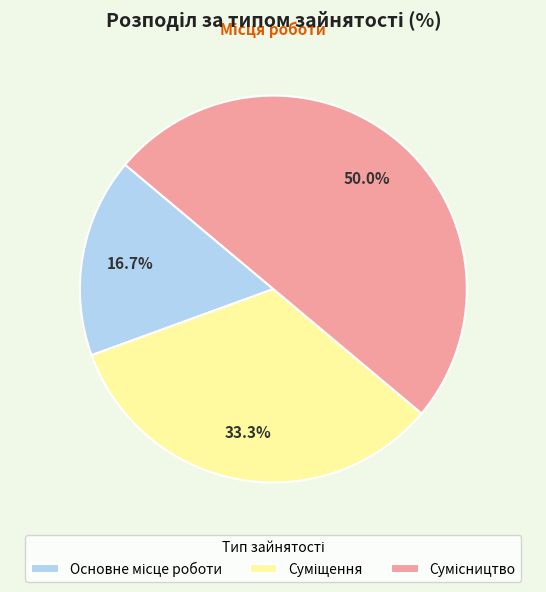

How much of the chart is everything except Суміщення?

66.7%